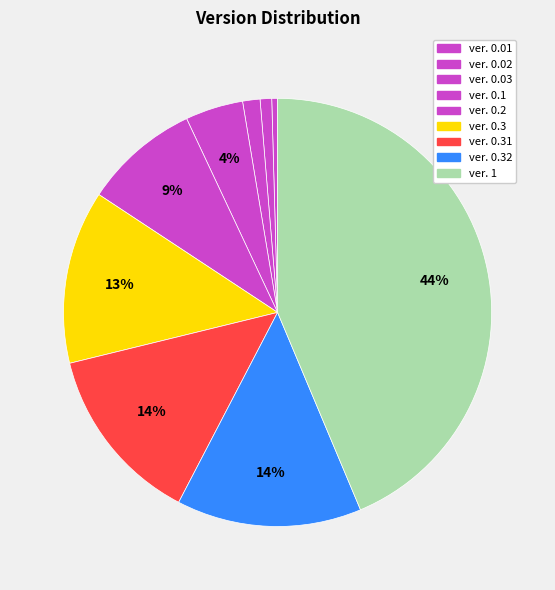

How many segments does this pie chart have?

9